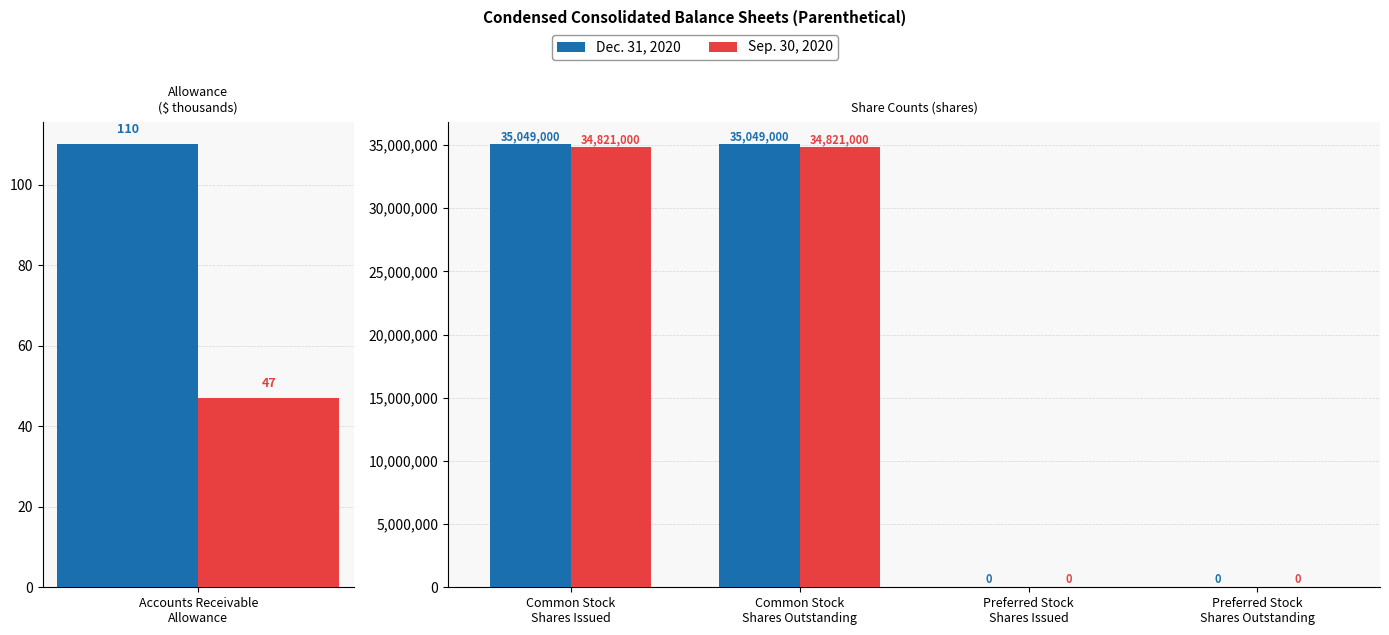

How many groups of bars are there?

4